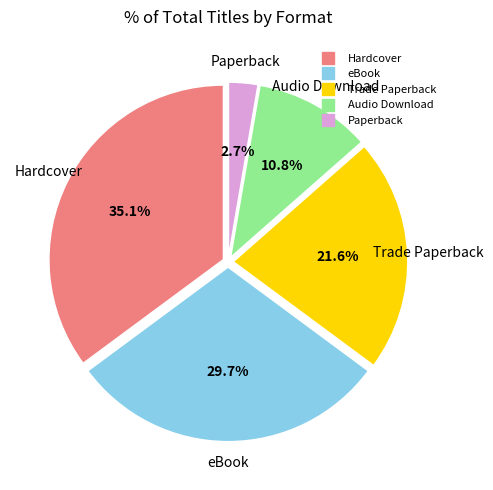

Is there any slice that represents more than half of the pie?

No